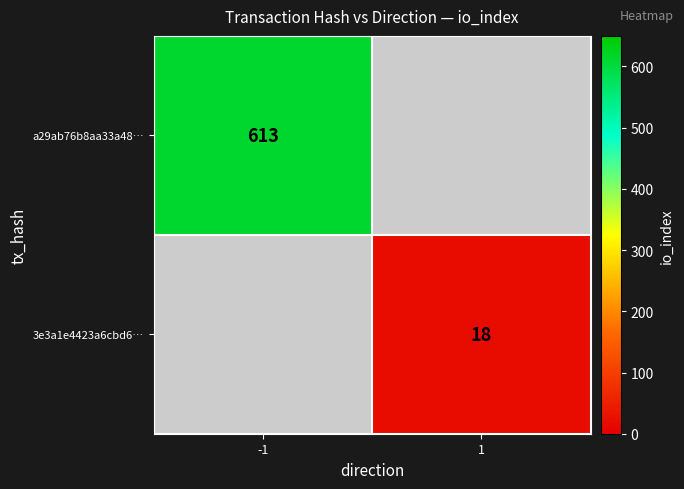

The a29ab76b8aa33a48… series shows 1003 at -1. True or false?

False